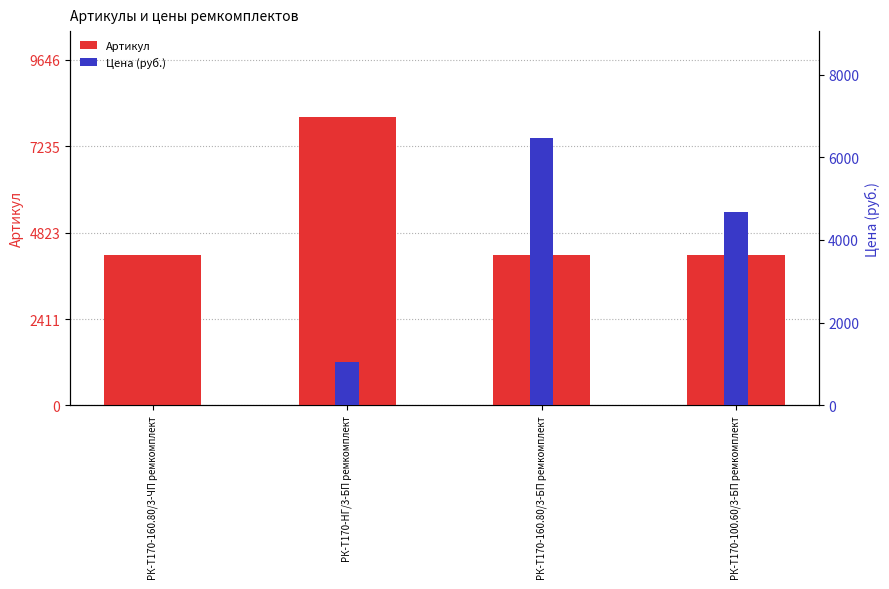

What is the label of the 2nd bar from the right?

РК-Т170-160.80/3-БП ремкомплект